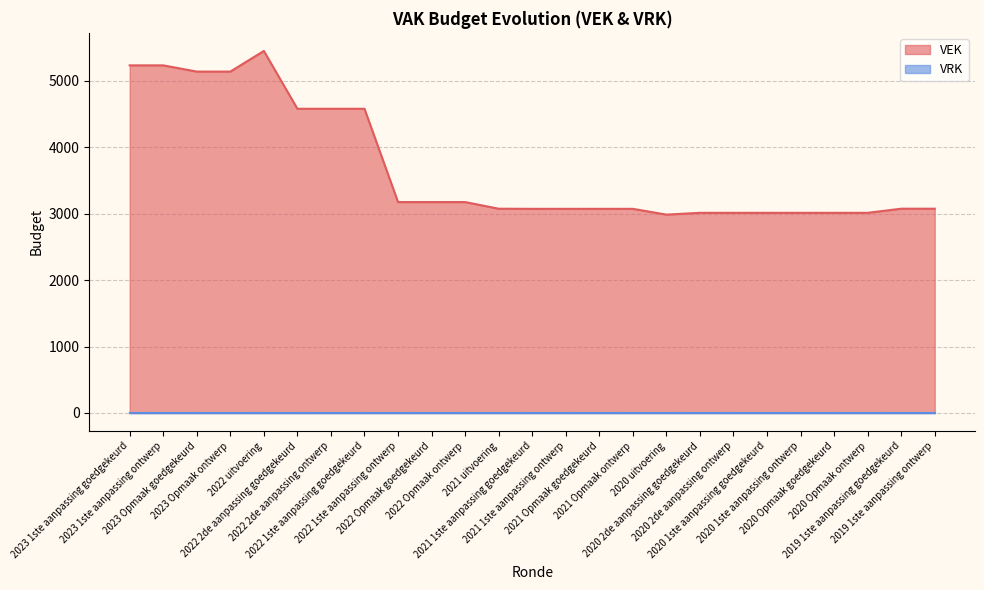

What position from the left is 2021 Opmaak goedgekeurd?

15